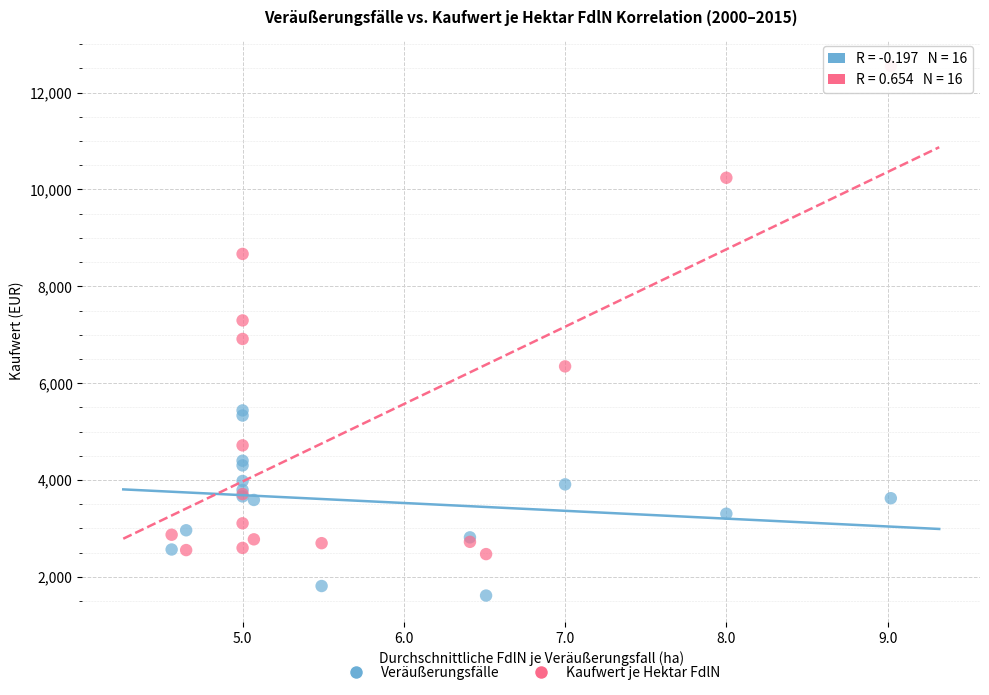

In the Kaufwert je Hektar FdlN series, what Y value is closest to 7510?

7296